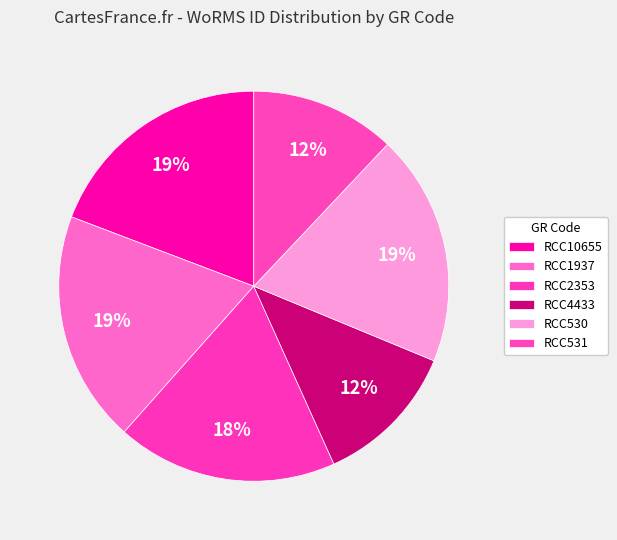

Which slice is the largest?

RCC1937